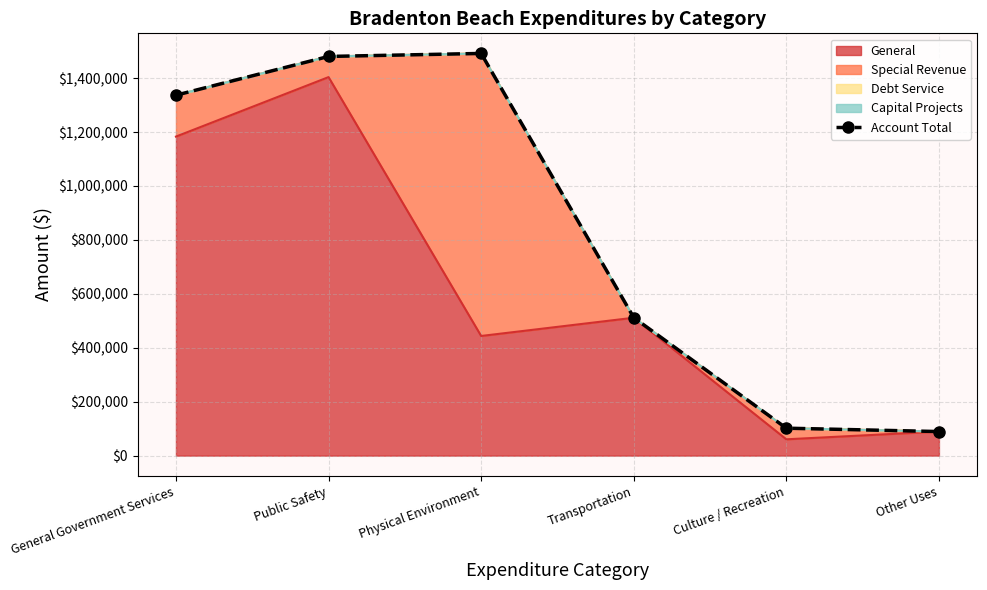

True or false: the data has more than 2 interior local peaks.

False